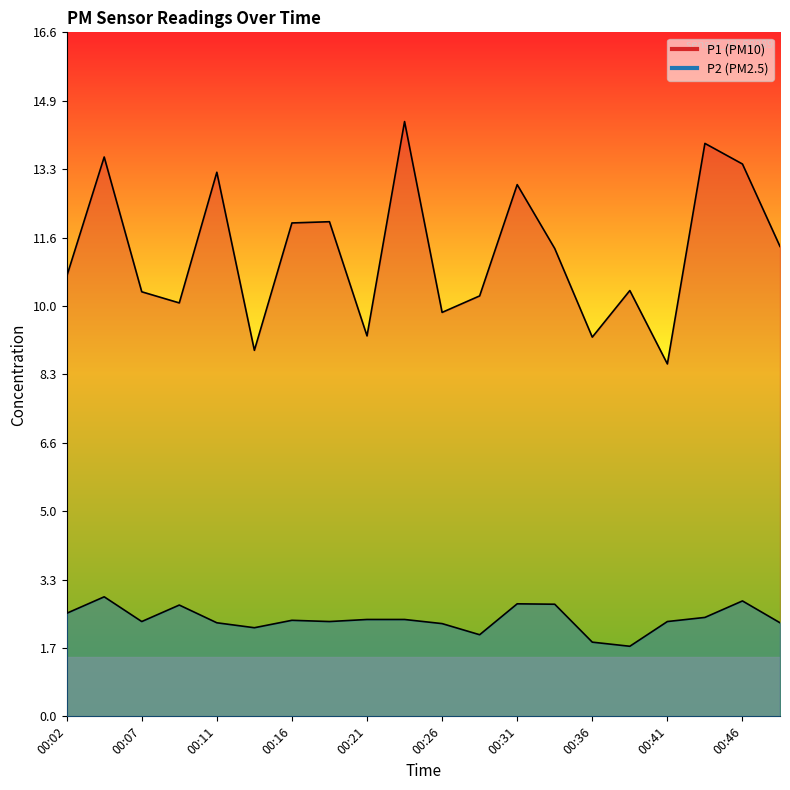

True or false: P1 and P2 cross at least once.

False